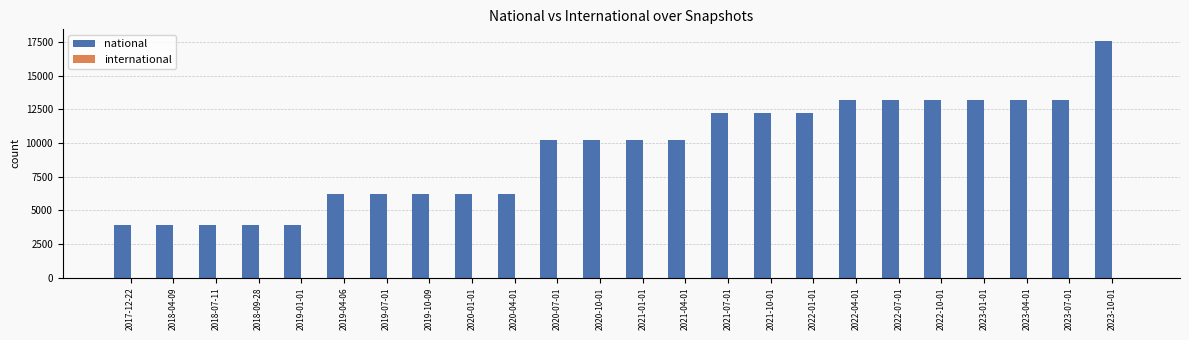

Between 2022-10-01 and 2019-10-09, which is larger?

2022-10-01